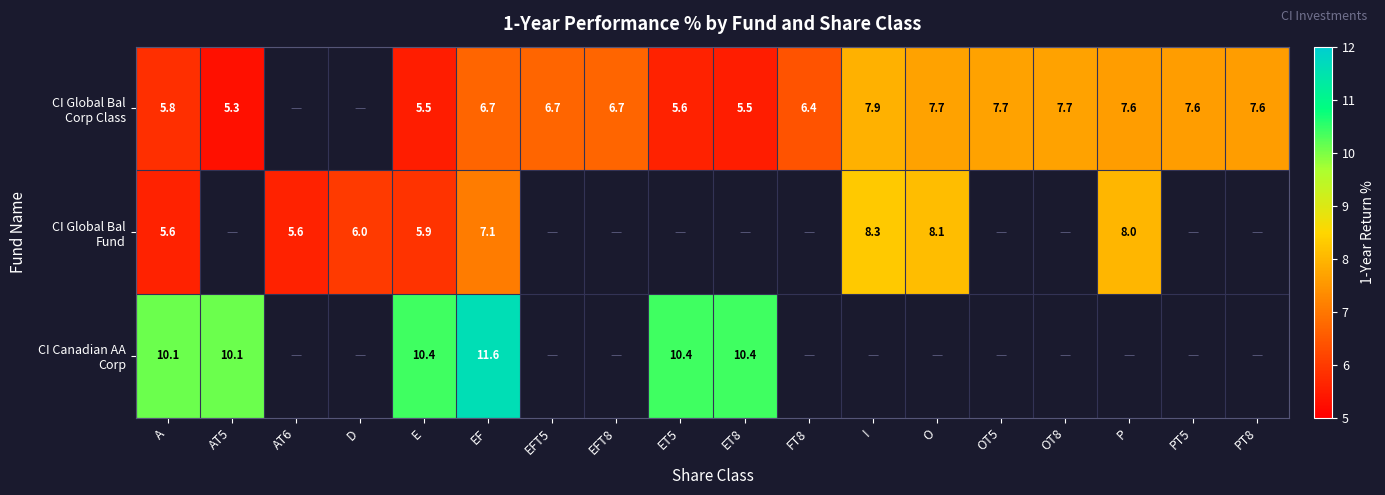

What is the difference between the highest and lowest values at EF?

4.9